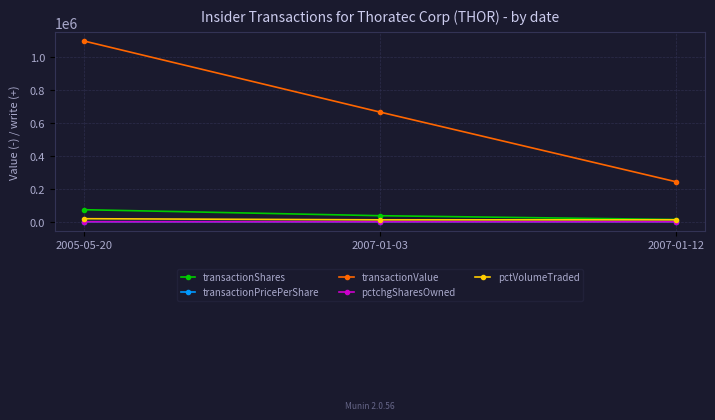

Count the number of data series in this chart.

5